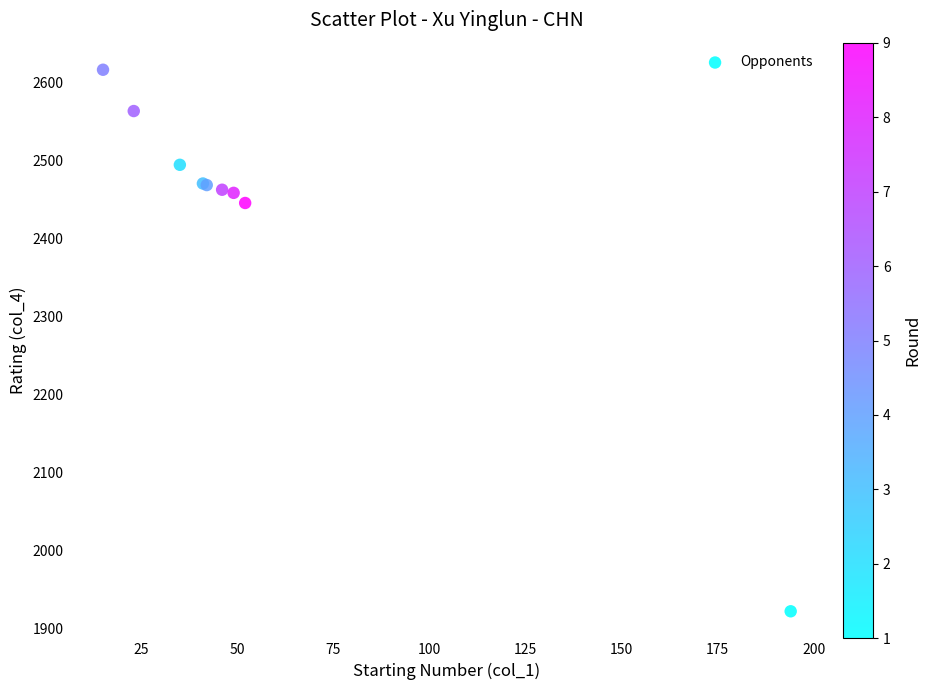

What Y value in the scatter plot is closest to 2269?

2446